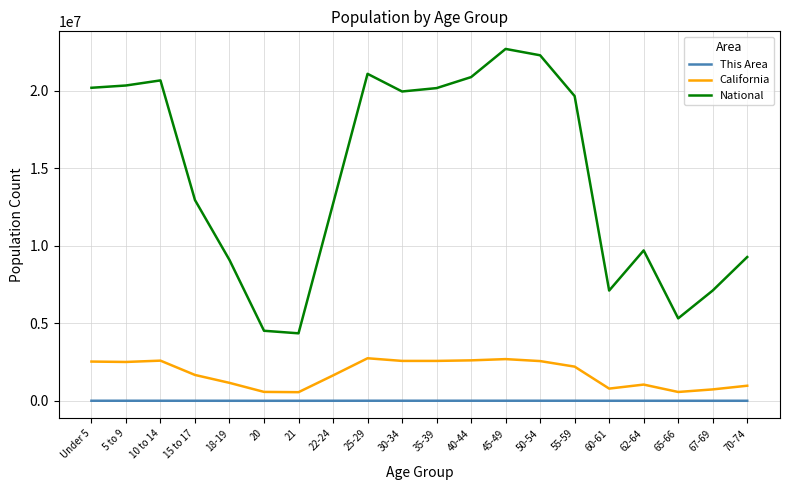

True or false: California and National intersect in this chart.

False